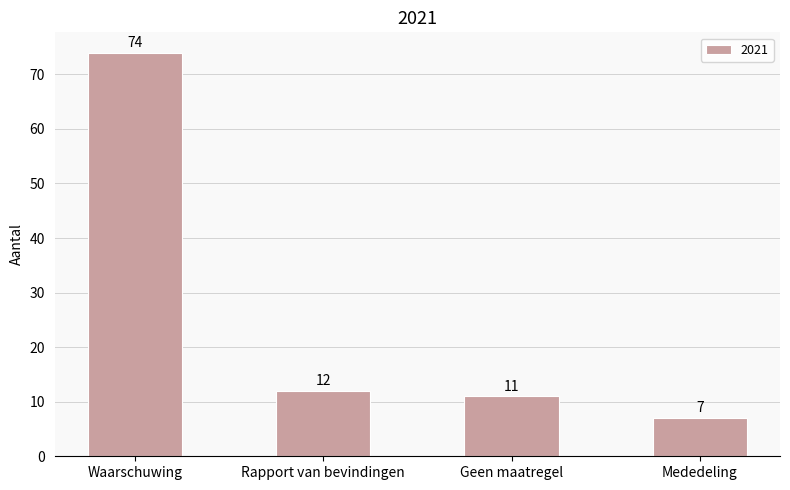

Approximately how many times larger is the value at Waarschuwing compared to Rapport van bevindingen?

6.2